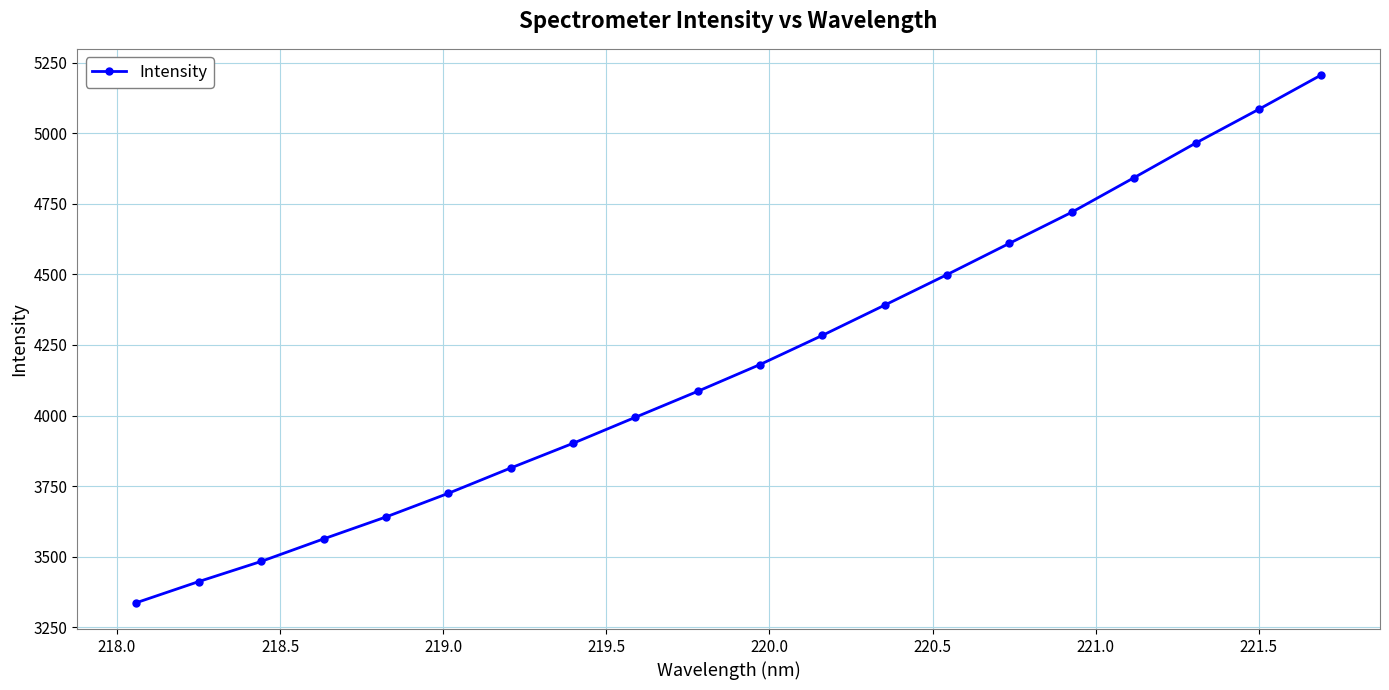

What is the difference between the second highest and second lowest values?

1671.5